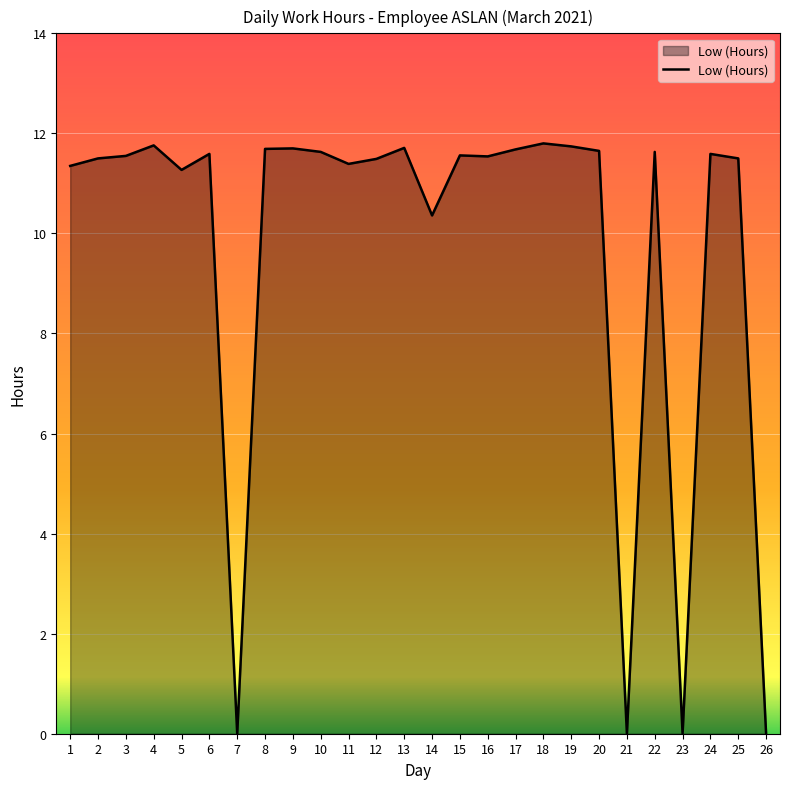

What is the sum of all values?

253.7